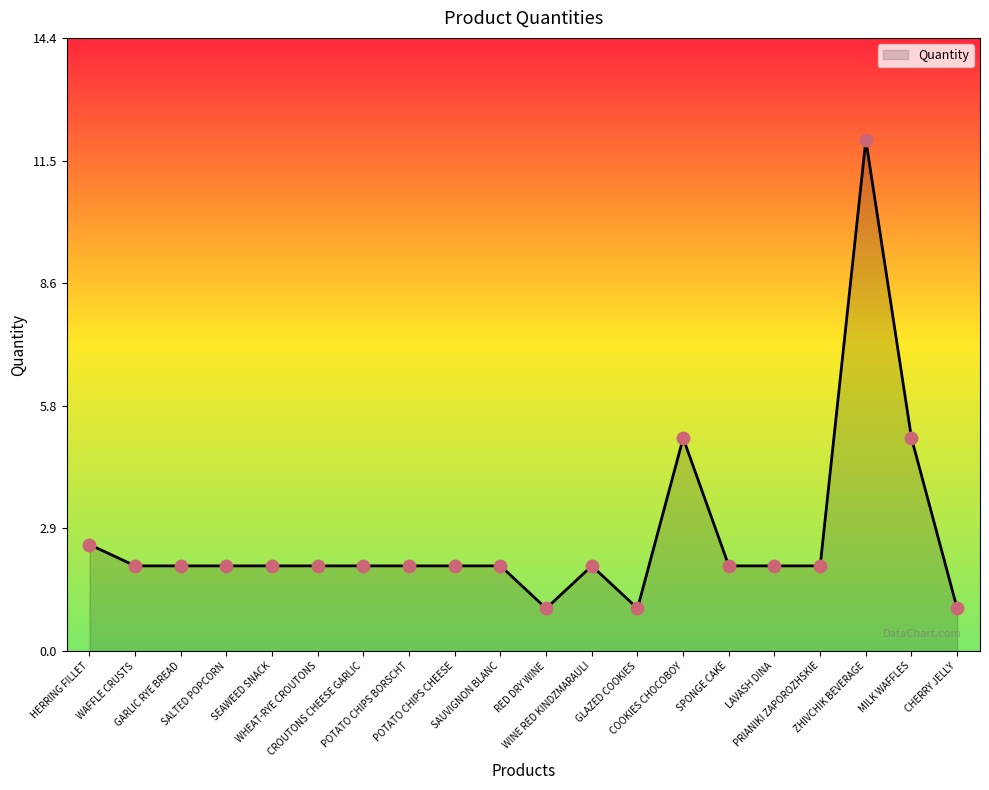

What is the ratio of the value at GARLIC RYE BREAD to the value at COOKIES CHOCOBOY?

0.4